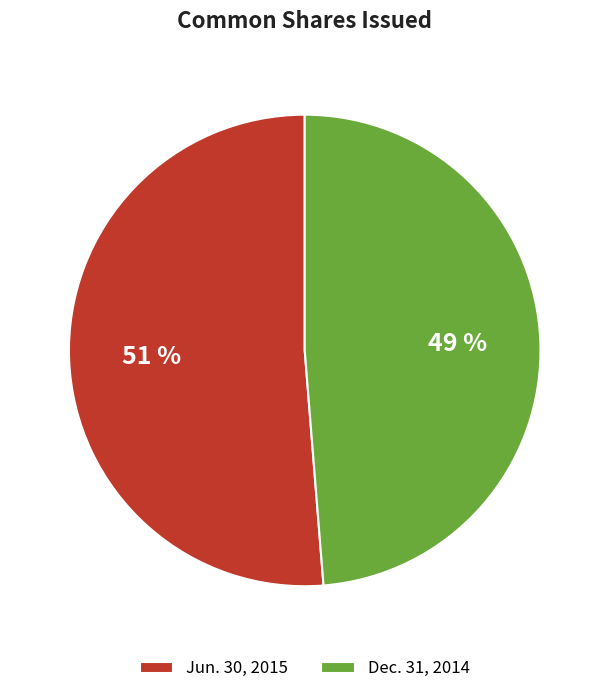

Do Jun. 30, 2015 and Dec. 31, 2014 together represent more than half of the pie?

Yes